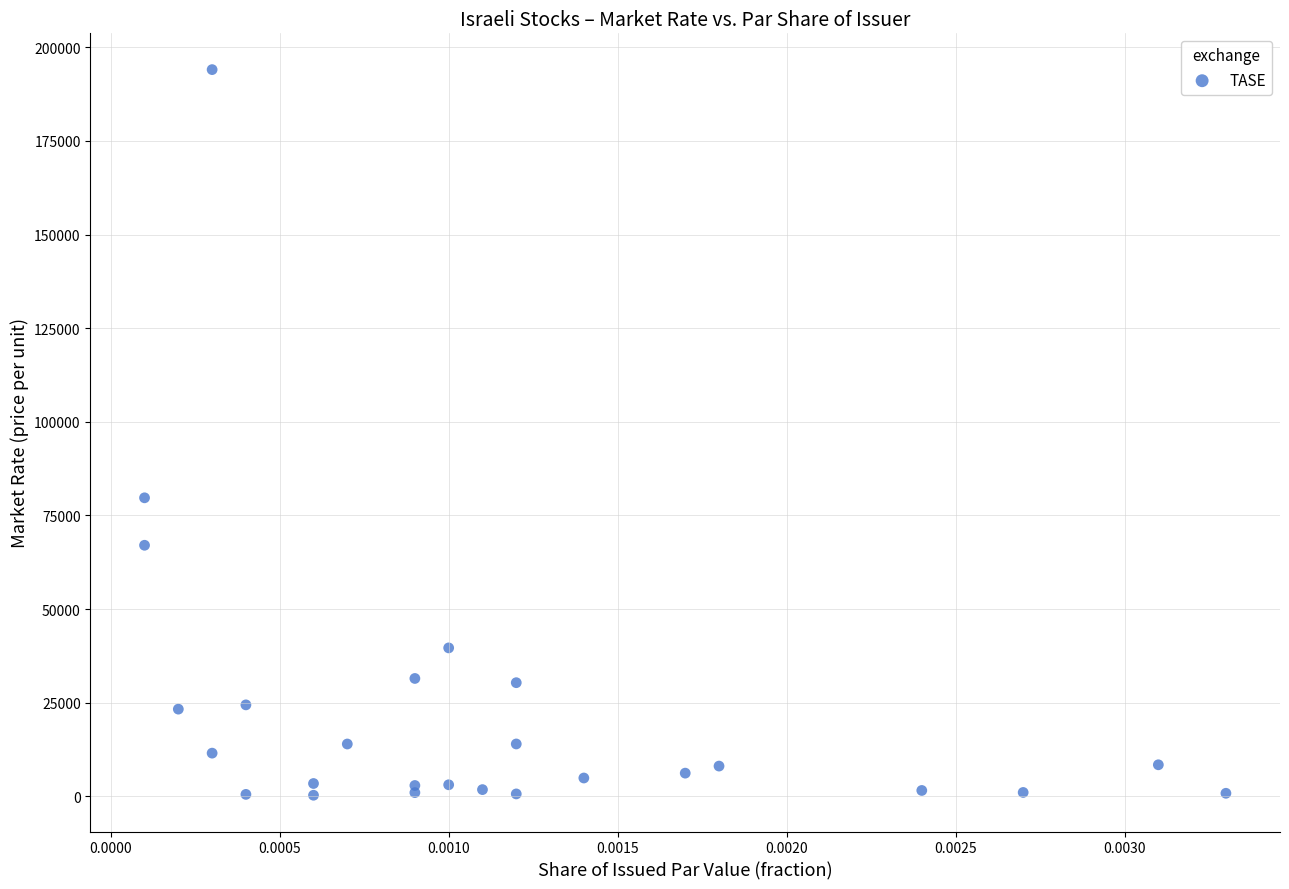

What Y value in the scatter plot is closest to 97176?

79720.0